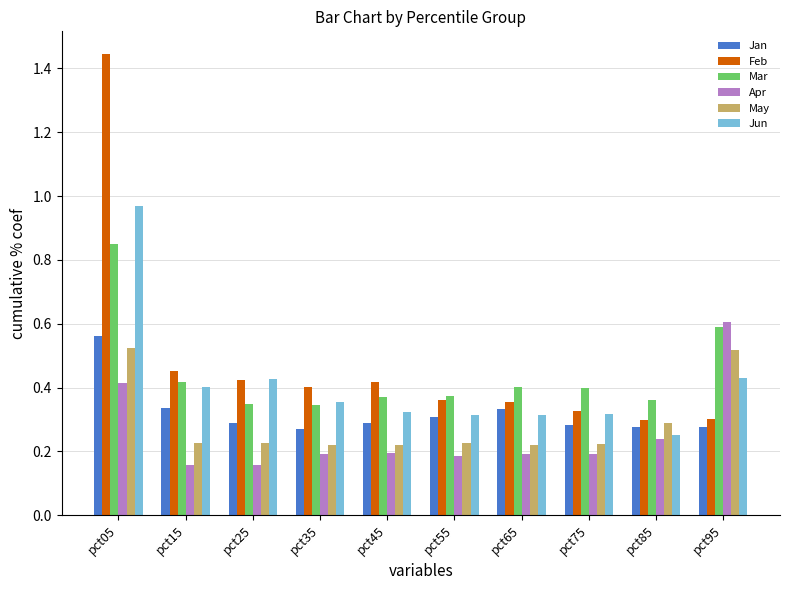

Count the Jan values in the range 0 to 1.

10